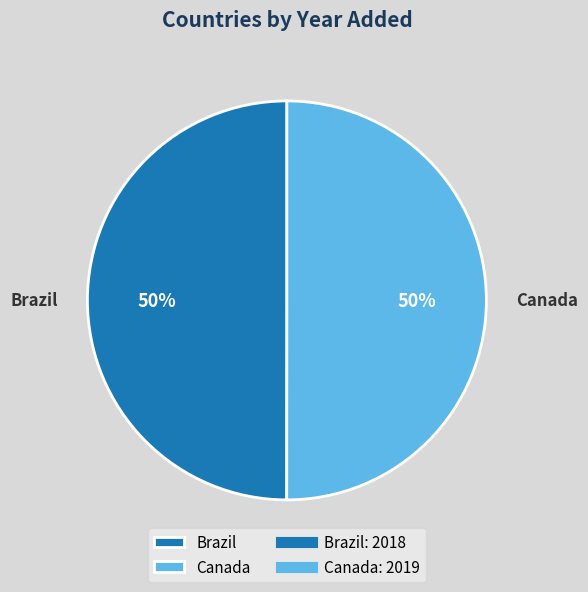

To the nearest percent, what is the combined percentage of Brazil and Canada?

100%